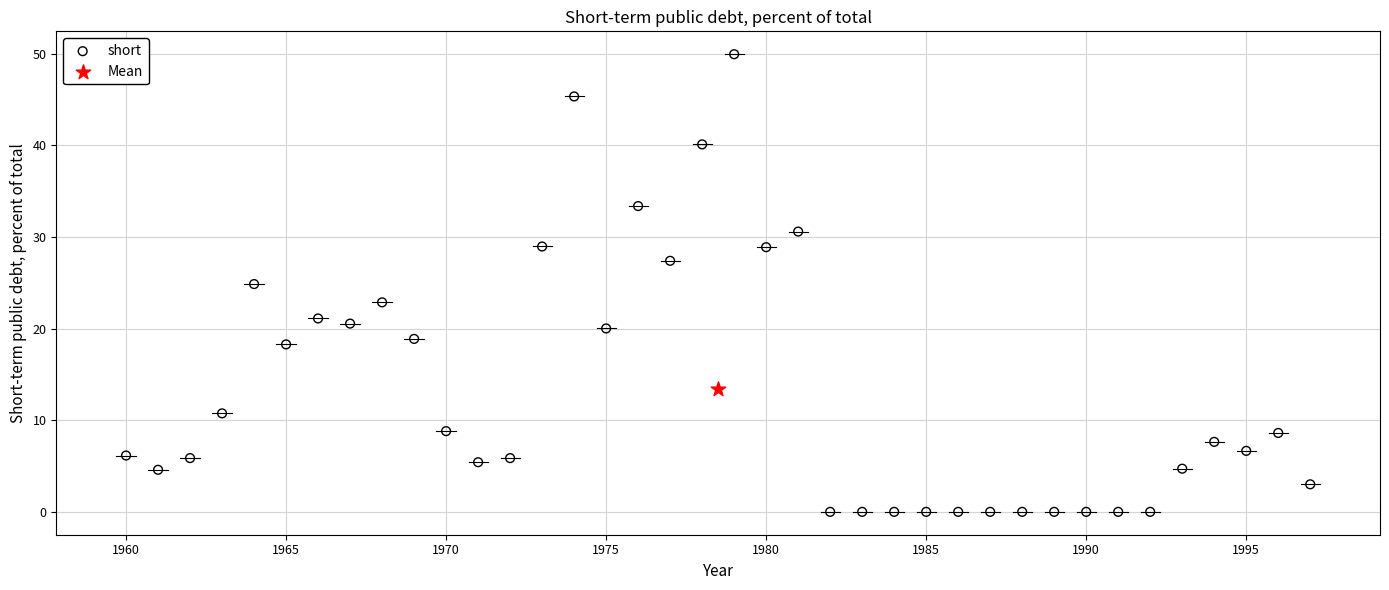

What are all the series names shown in the legend?

short, Mean